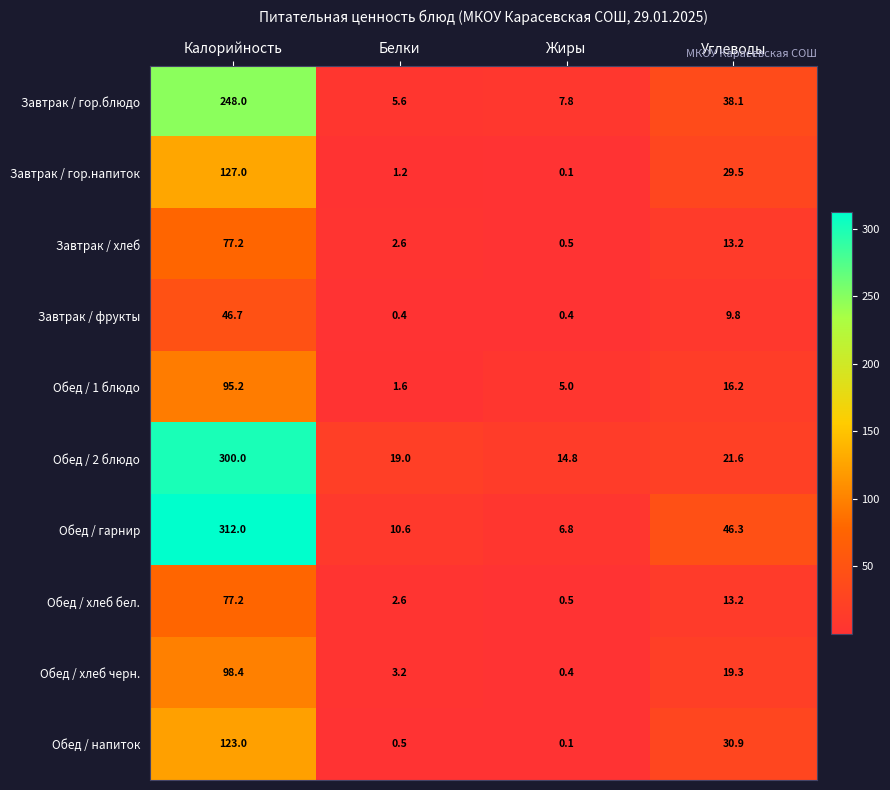

What is the difference between the maximum and minimum values in the Завтрак / фрукты series?

46.3